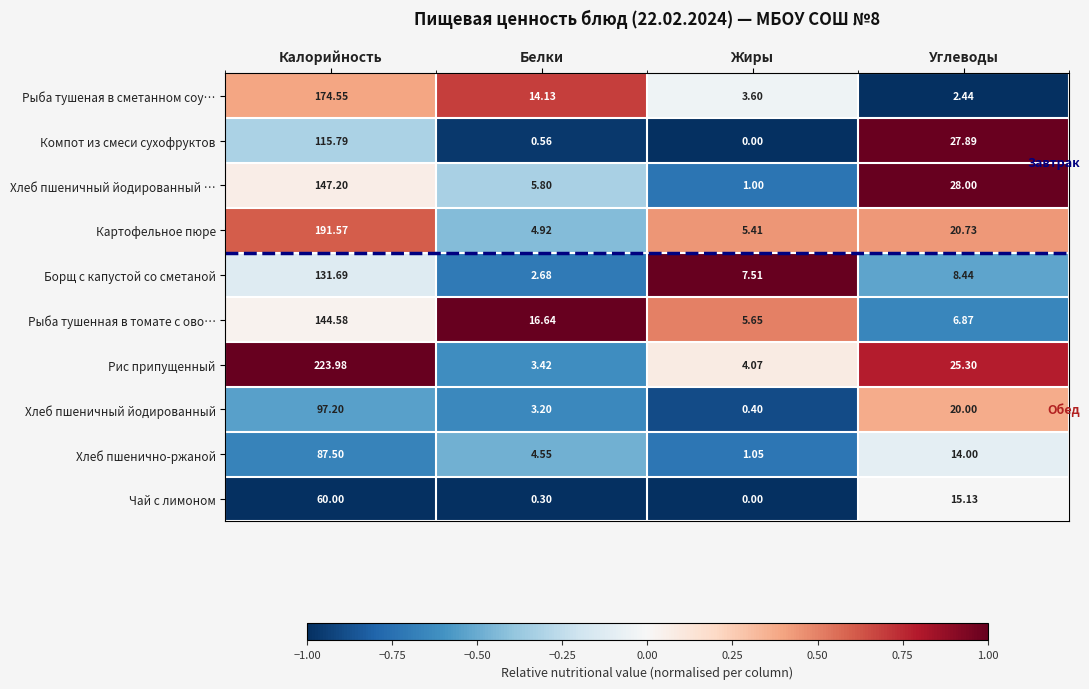

Which label corresponds to the largest value in the chart?

Калорийность